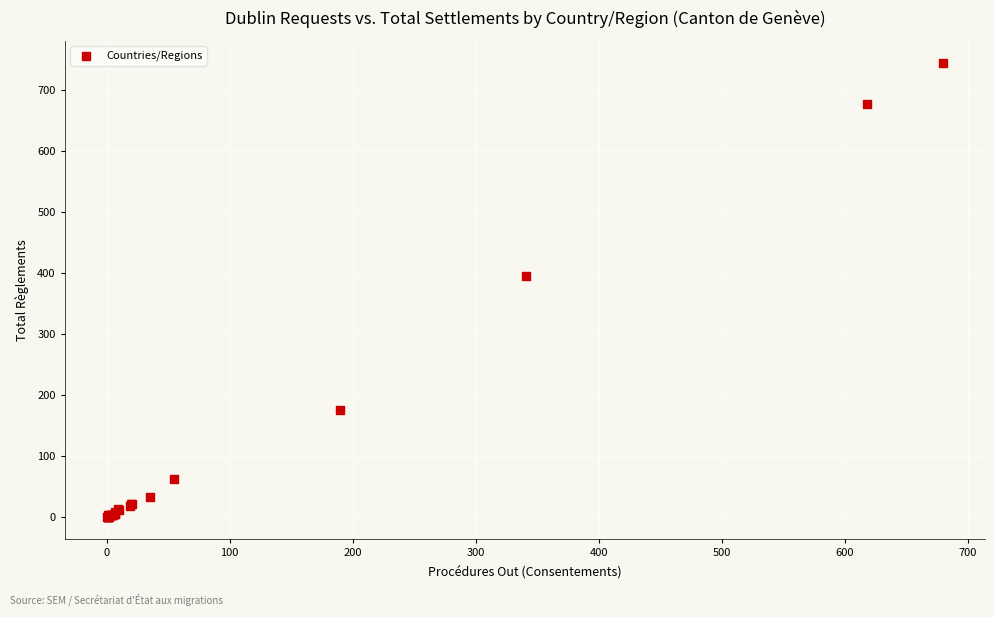

What Y value in the scatter plot is closest to 372?

396